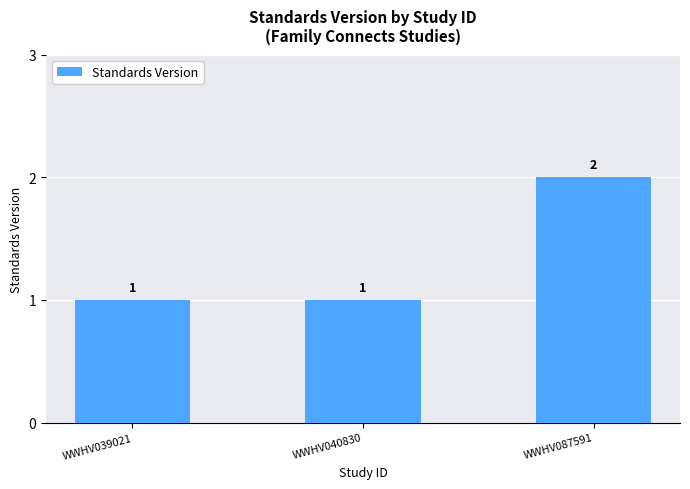

What is the value of the 3rd bar from the left?

2